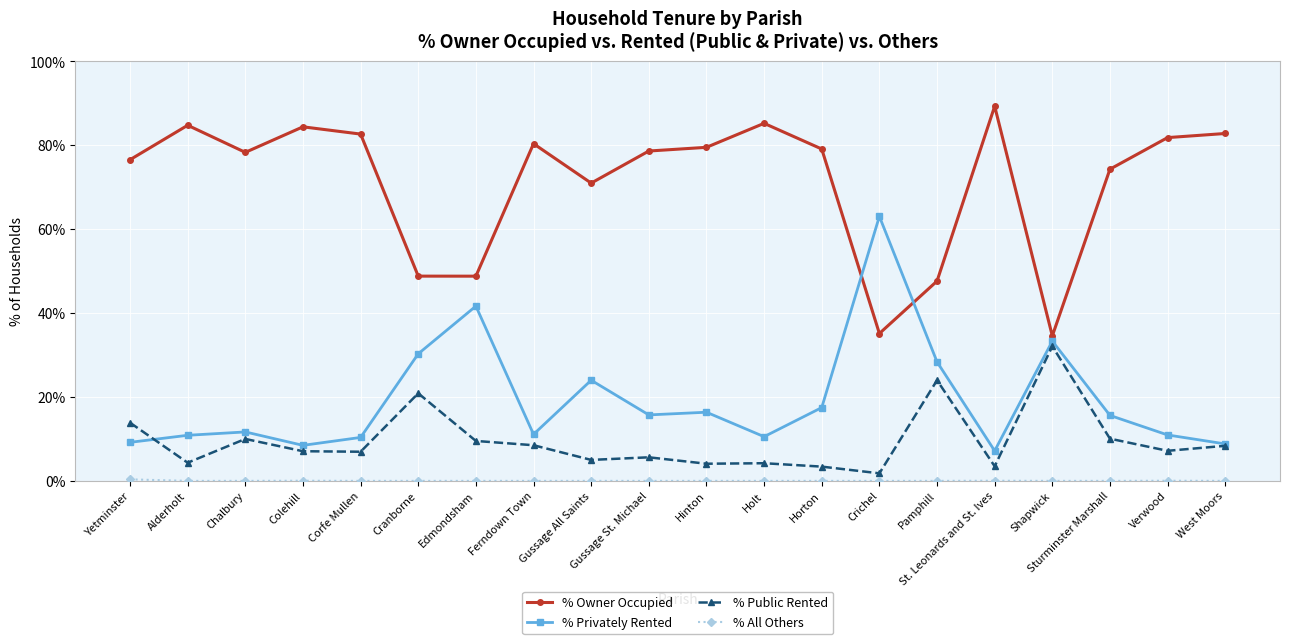

What is the label of the 17th point from the left?

Shapwick